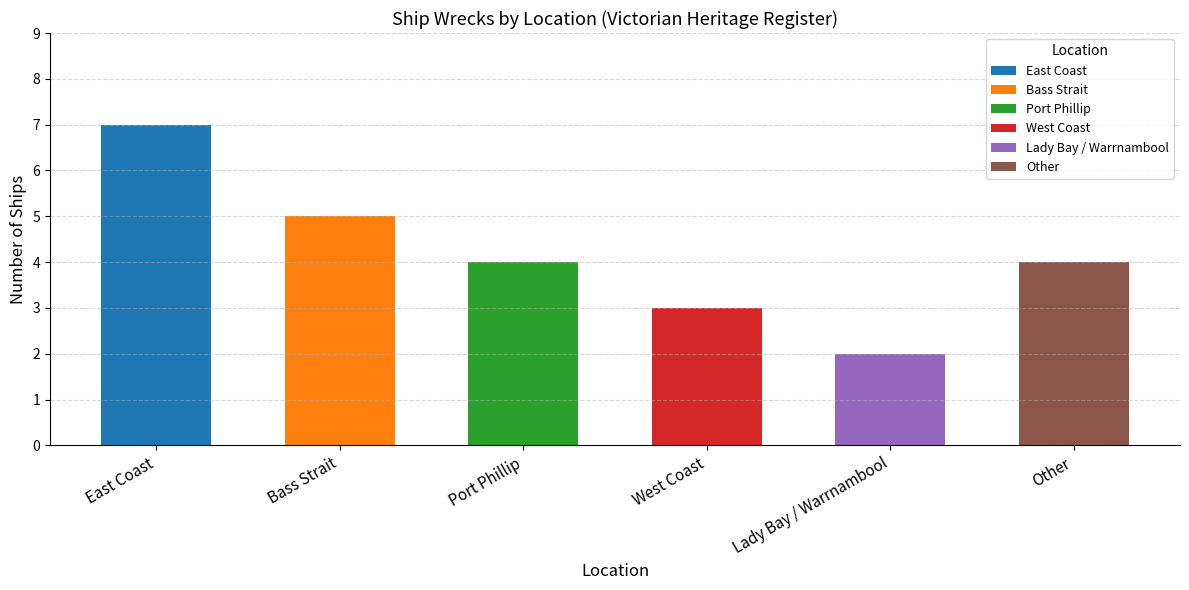

What is the change in value from East Coast to West Coast?

-4